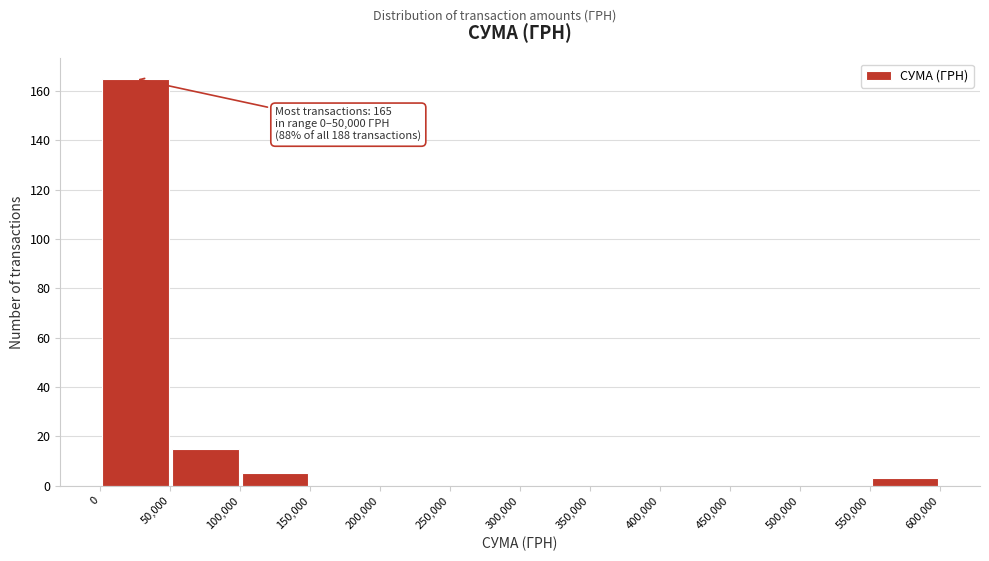

Over which range of the x-axis is the bar tallest?

0 to 50,000